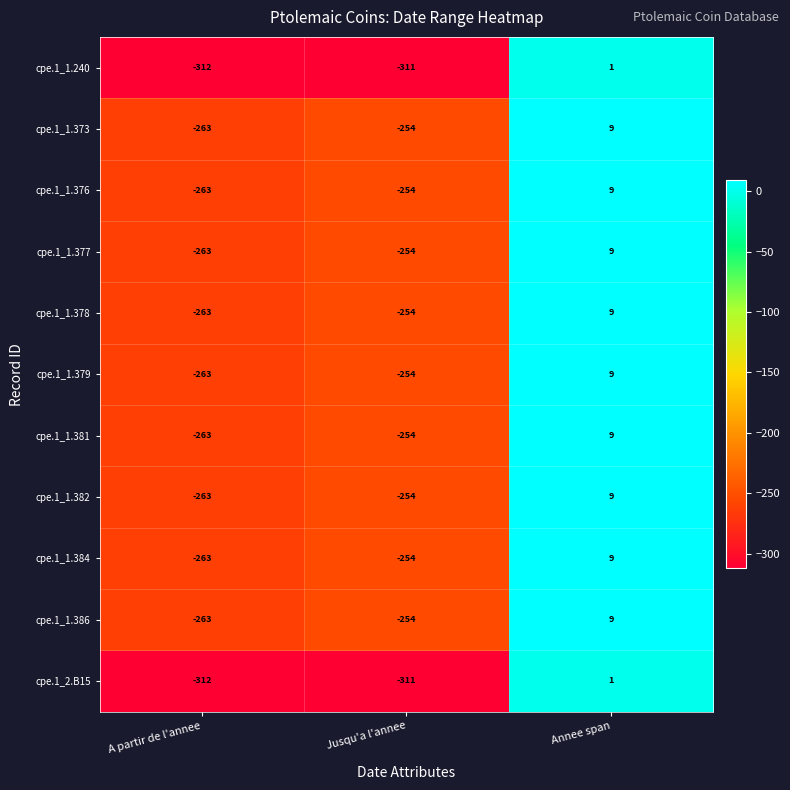

Which category has the lowest value in the cpe.1_1.376 series?

A partir de l'annee